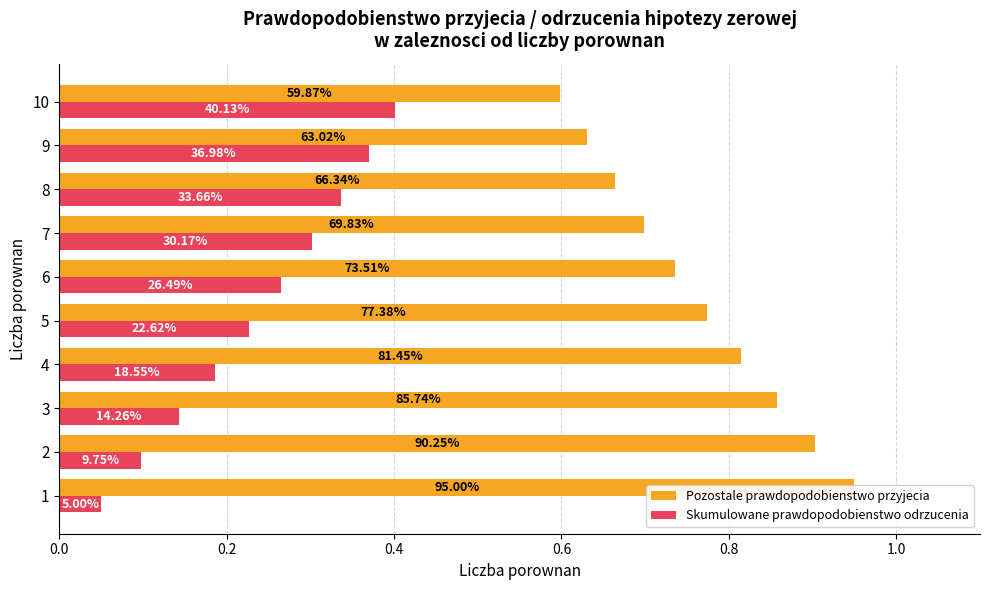

Count the Pozostale prawdopodobienstwo przyjecia values in the range 0 to 1.

10